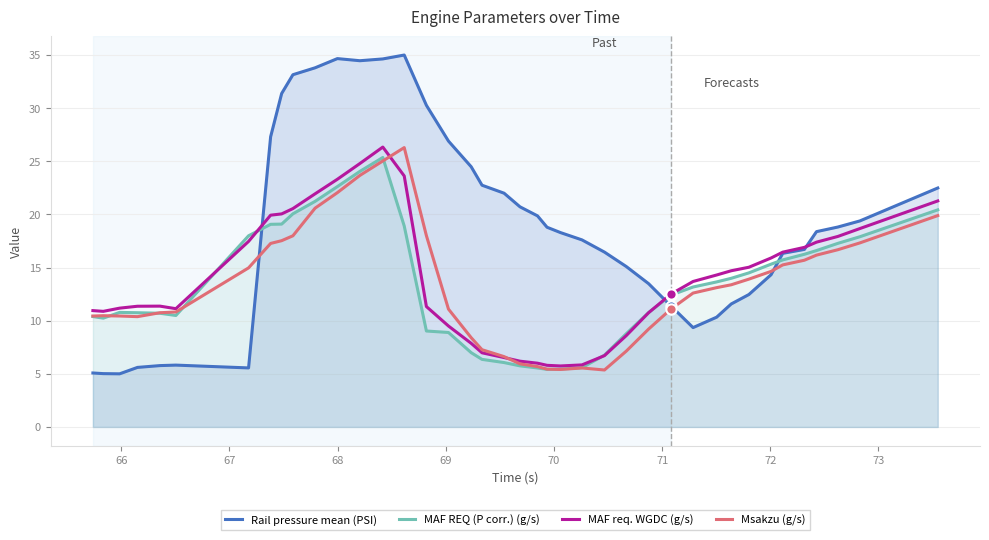

Which series has the largest total across all categories?

Rail pressure mean (PSI)